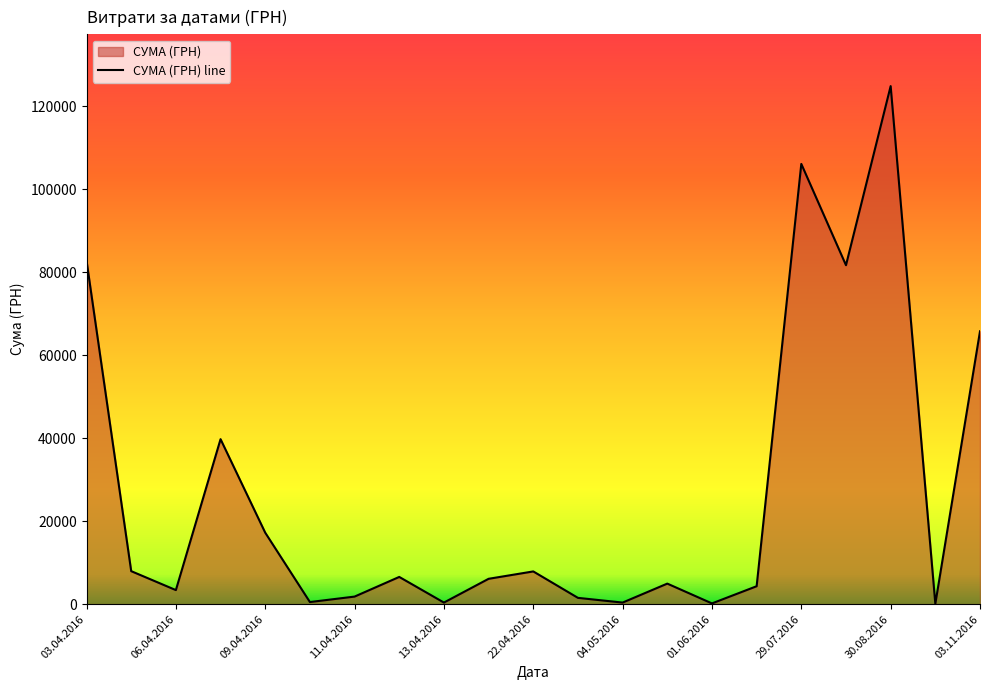

What is the change in value from 29.07.2016 to 03.11.2016?

-40356.7